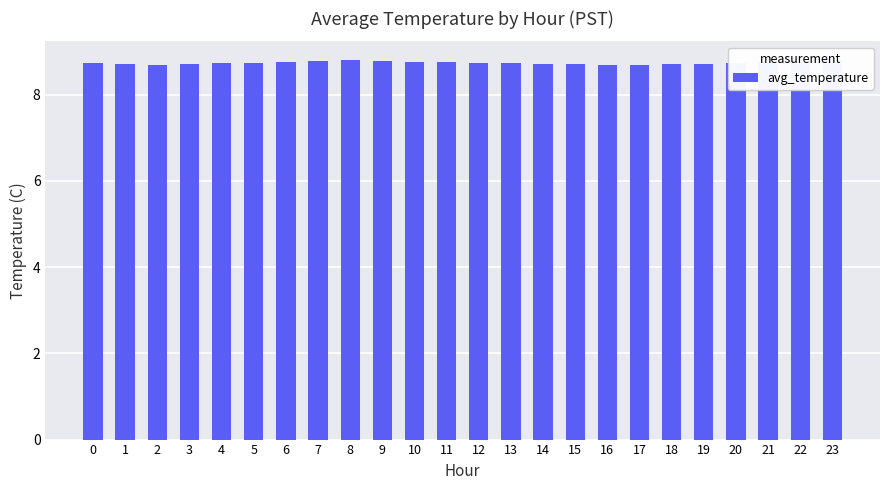

How many bars are there in total?

24